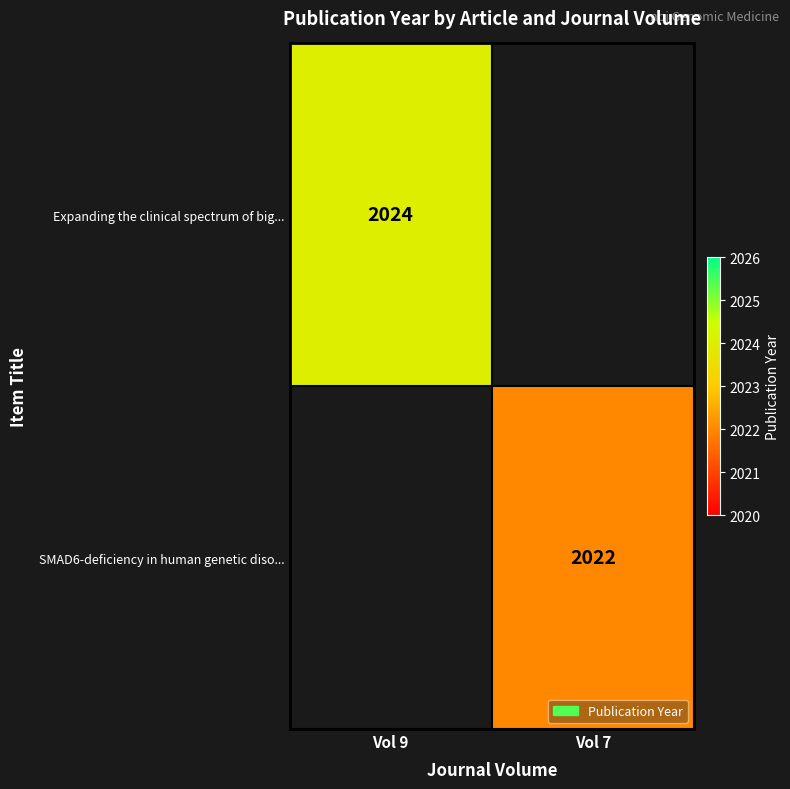

The SMAD6-deficiency in human genetic diso... series shows 2746 at Vol 7. True or false?

False